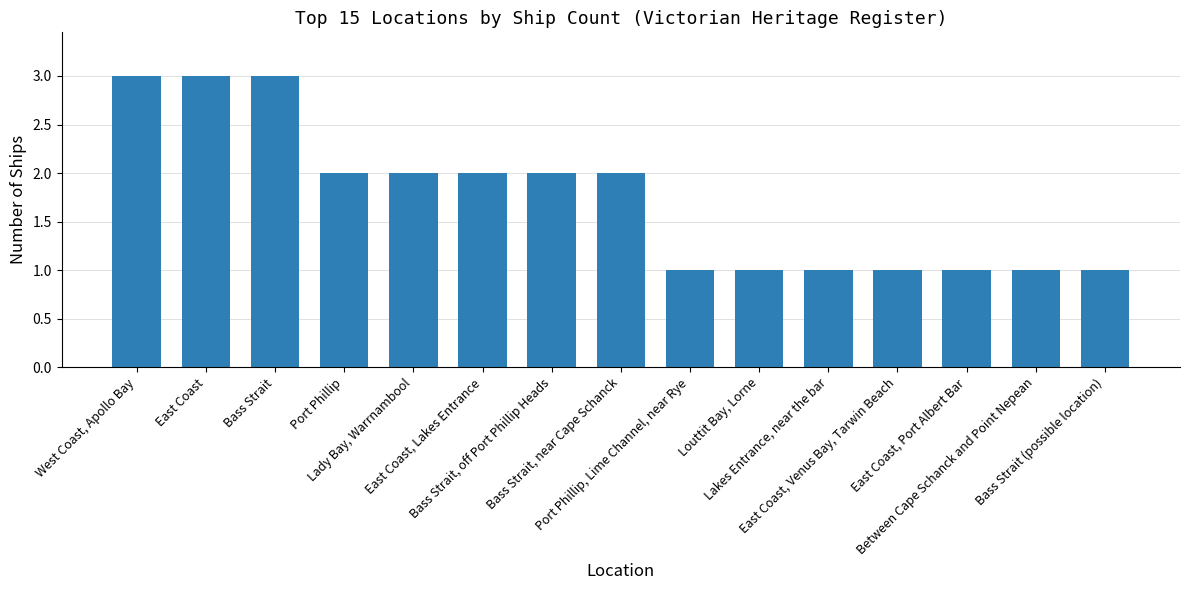

What is the maximum value shown in the chart?

3